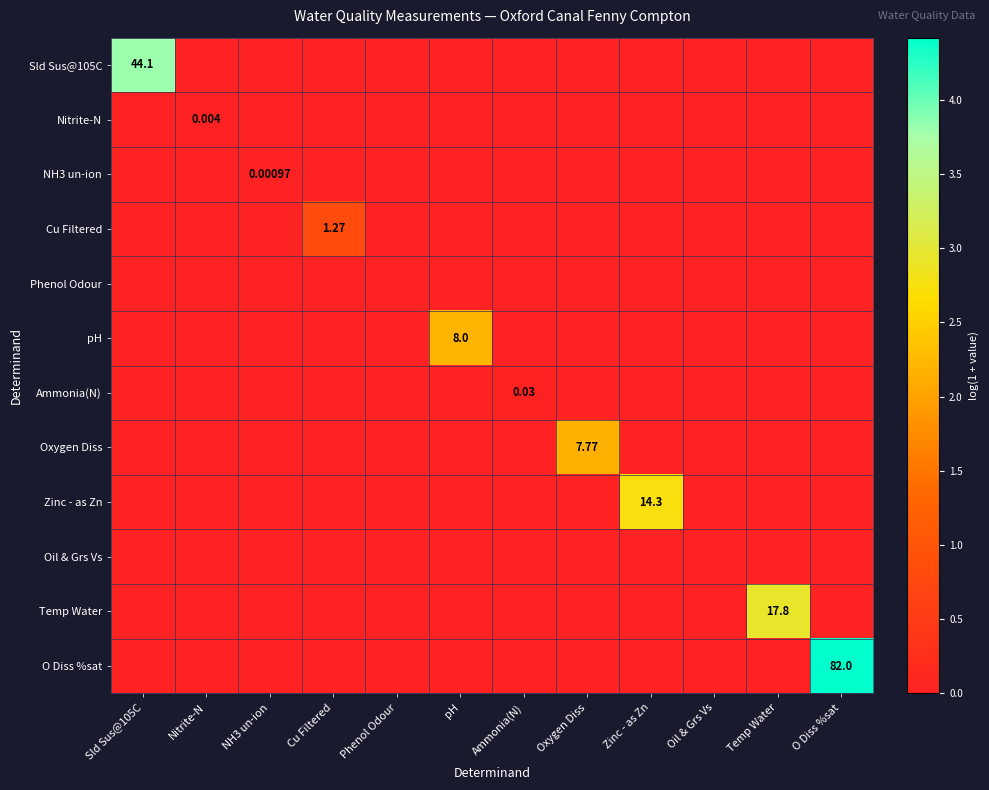

Which has a higher value, Zinc - as Zn or Oil & Grs Vs?

Zinc - as Zn